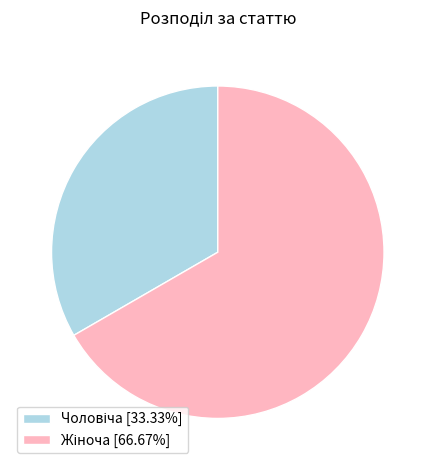

Does any single category account for the majority?

Yes